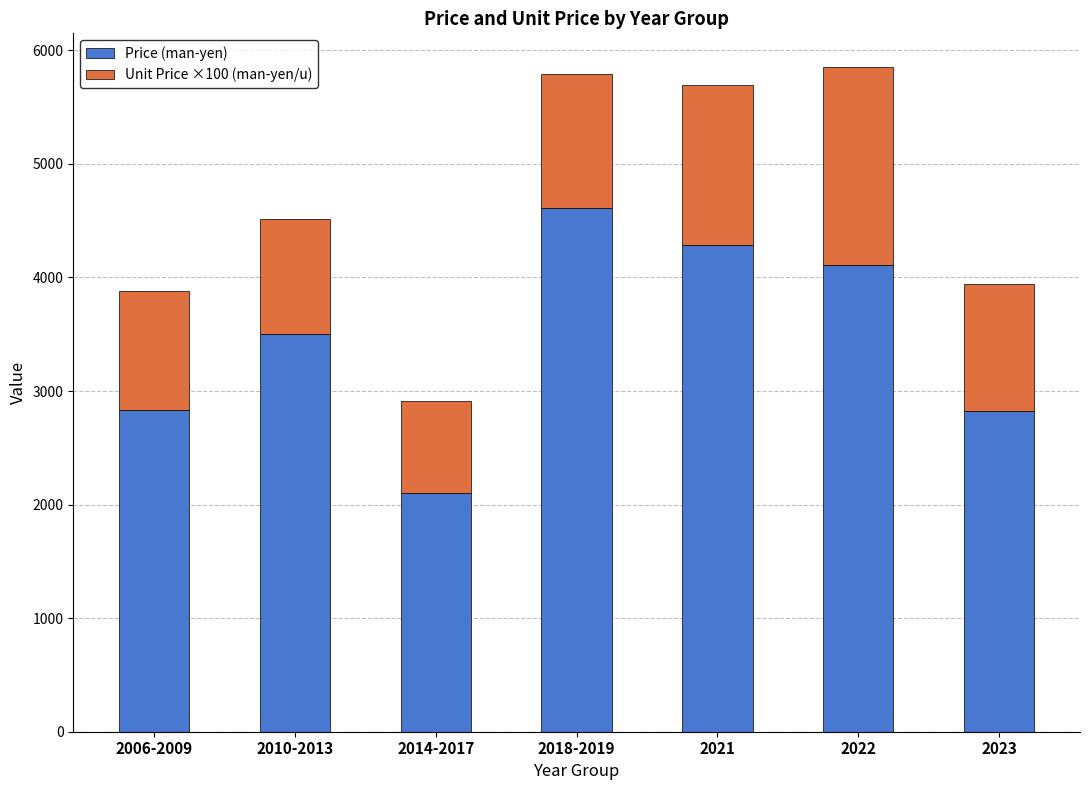

How many data points in Price (man-yen) are less than 3500?

3